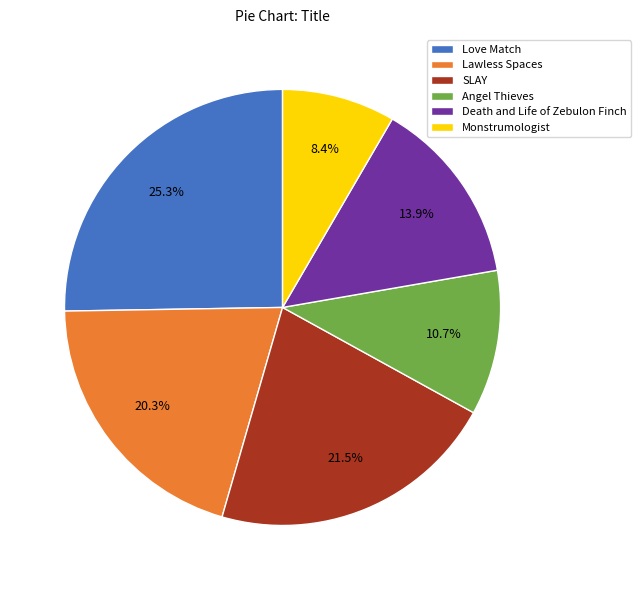

Which slice is the smallest?

Monstrumologist